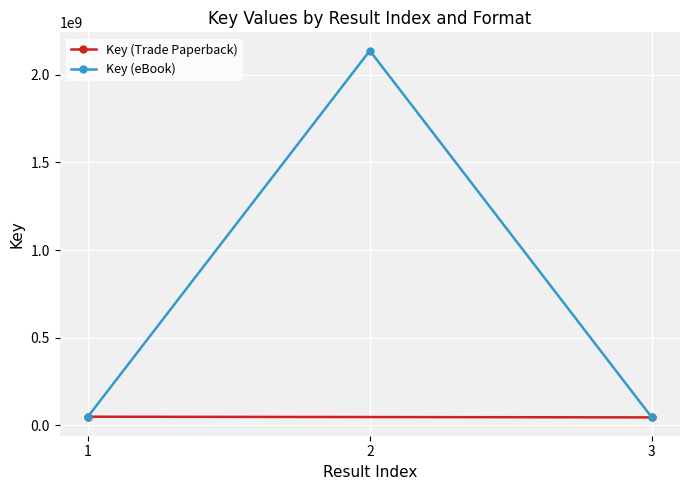

Is it true that the value at 1 is 49827521?

True